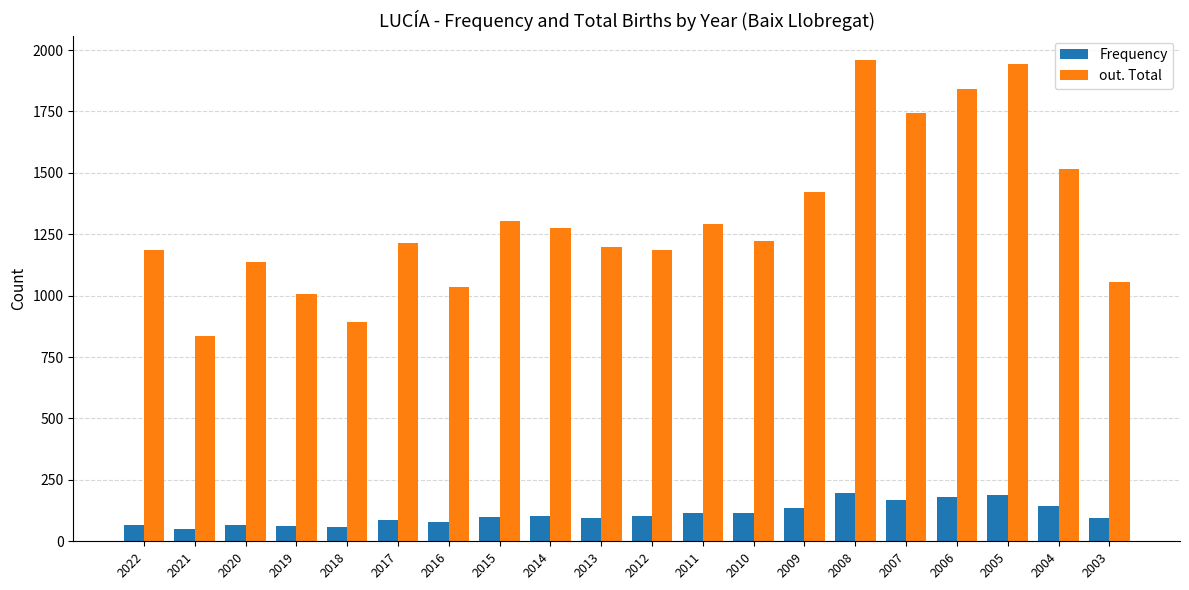

List the series in order of their overall mean, highest first.

out. Total, Frequency